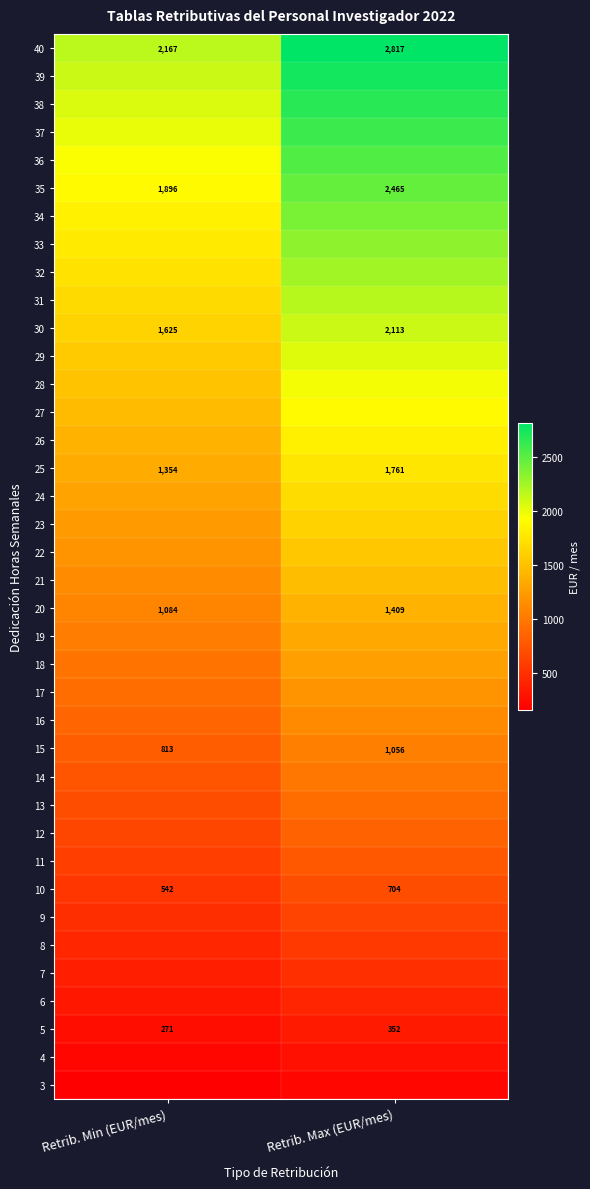

Rank the categories by 25 value from lowest to highest.

Retrib. Min (EUR/mes), Retrib. Max (EUR/mes)